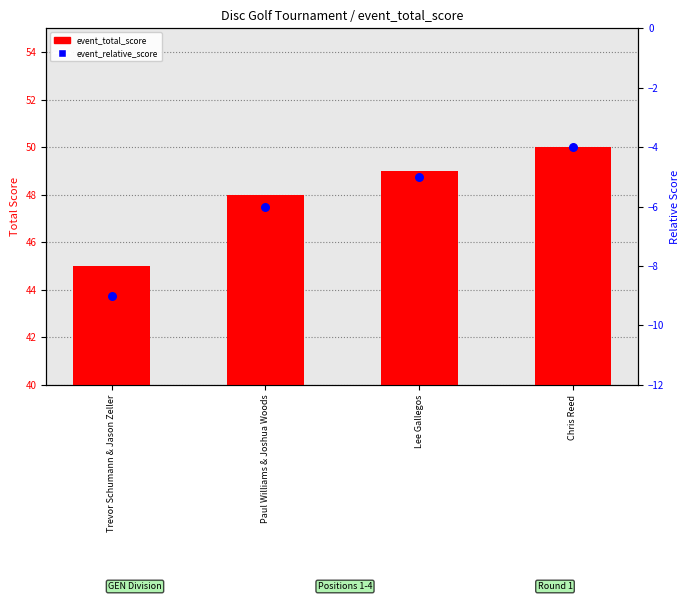

Which series has the widest spread of Y values?

event_total_score